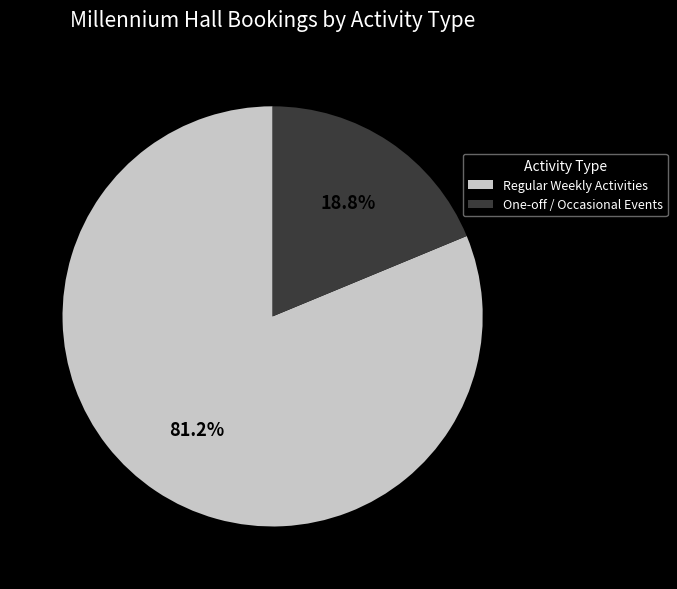

Does One-off / Occasional Events represent more than half of the total?

No